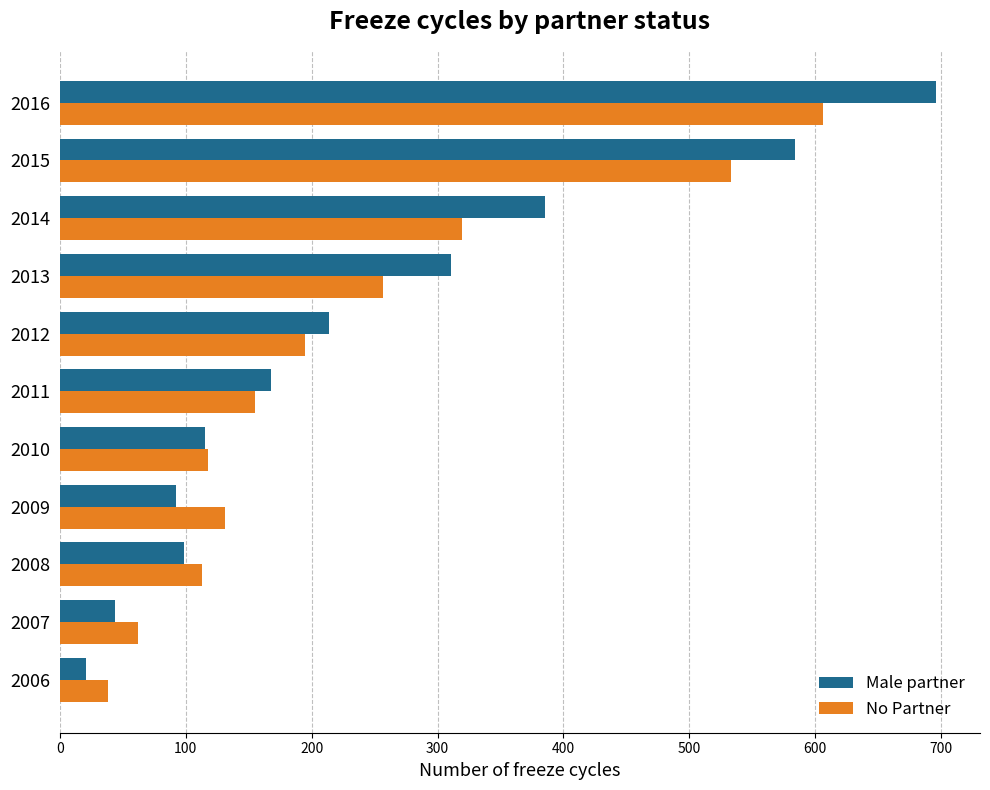

What is the smallest value displayed?

21